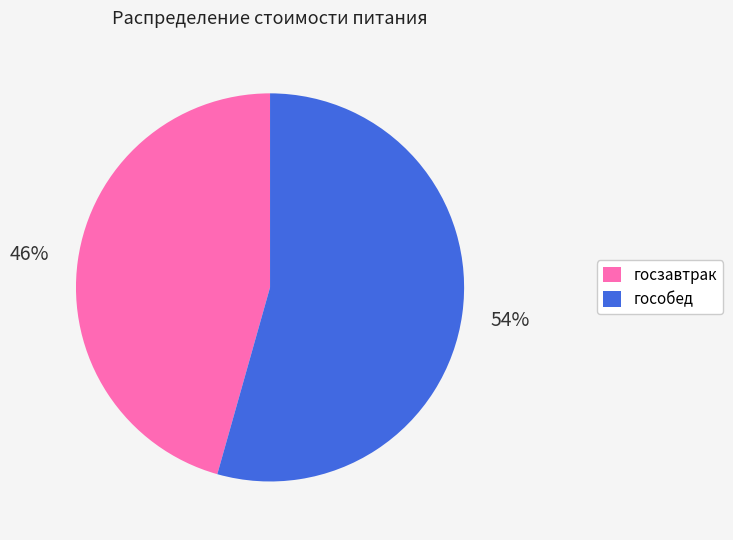

To the nearest percent, what is the combined percentage of гособед and госзавтрак?

100%